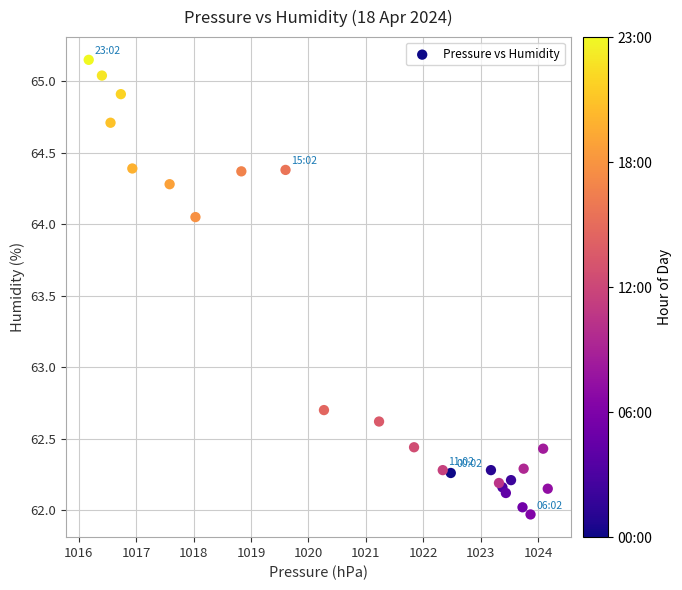

What Y value in the scatter plot is closest to 63?

62.7